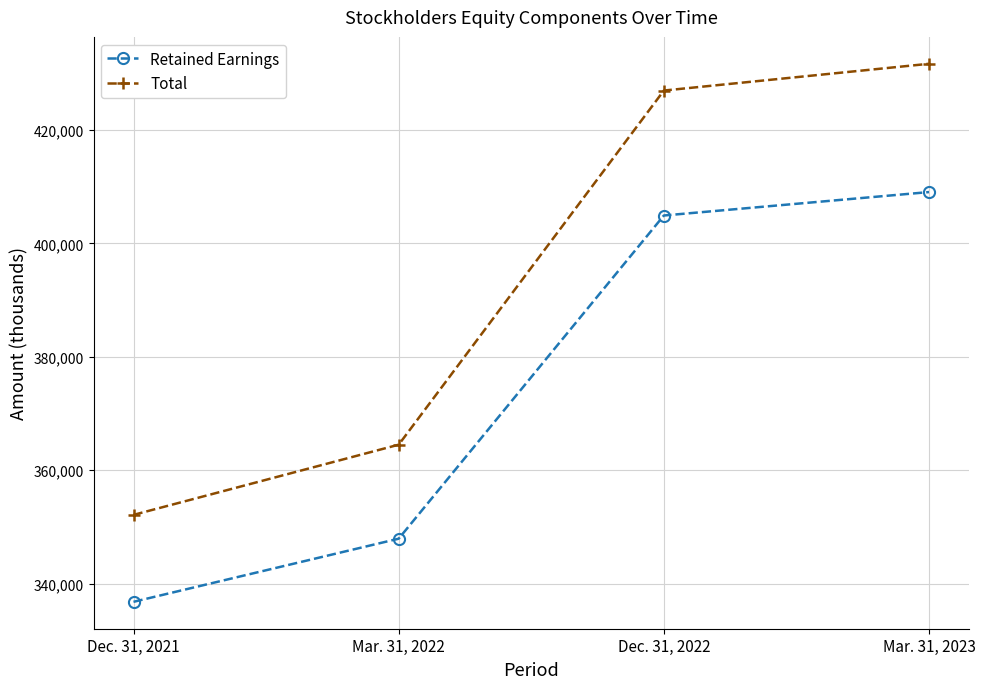

Reading left to right, extract all data points from this chart.

Retained Earnings: Dec. 31, 2021=336778	Mar. 31, 2022=347915	Dec. 31, 2022=404924	Mar. 31, 2023=409059
Total: Dec. 31, 2021=352116	Mar. 31, 2022=364494	Dec. 31, 2022=426966	Mar. 31, 2023=431686